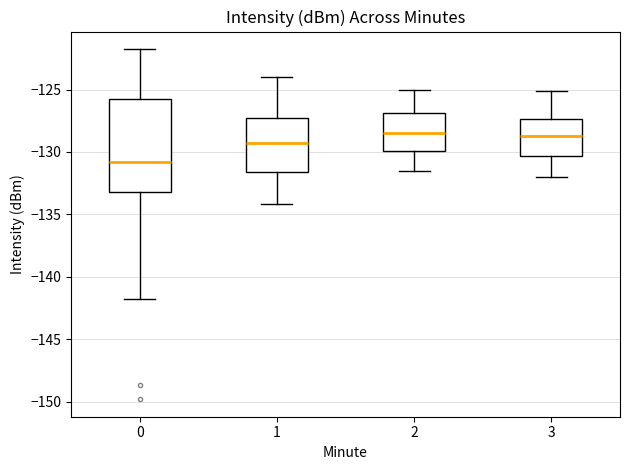

Reading left to right, read every box against the y-axis: the position of its median line, the range the box covers, and the ends of its whiskers. The values are not printed on the chart, so give them approximately, as read against the axis.

0: median -131.0, box -133.0 to -126.0, whiskers -142.0 to -122.0
1: median -129.5, box -131.5 to -127.5, whiskers -134.0 to -124.0
2: median -128.5, box -130.0 to -127.0, whiskers -131.5 to -125.0
3: median -128.5, box -130.5 to -127.5, whiskers -132.0 to -125.0